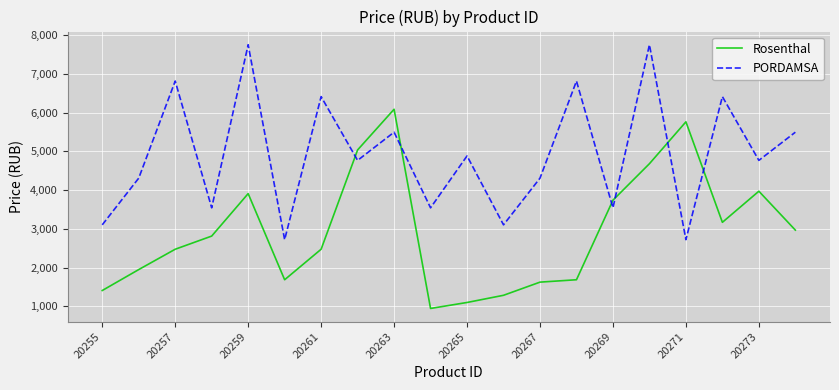

True or false: Rosenthal and PORDAMSA cross at least once.

True